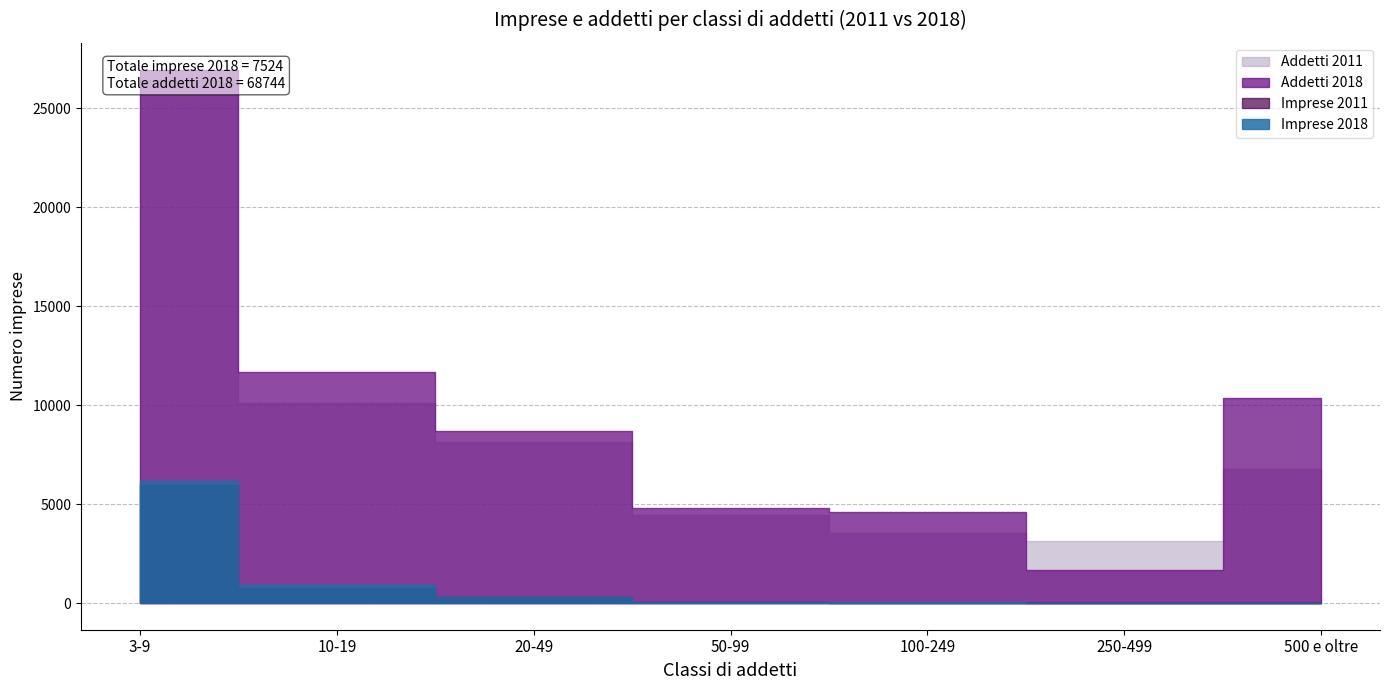

What is the difference between the maximum and minimum values in the Addetti 2018 series?

25283